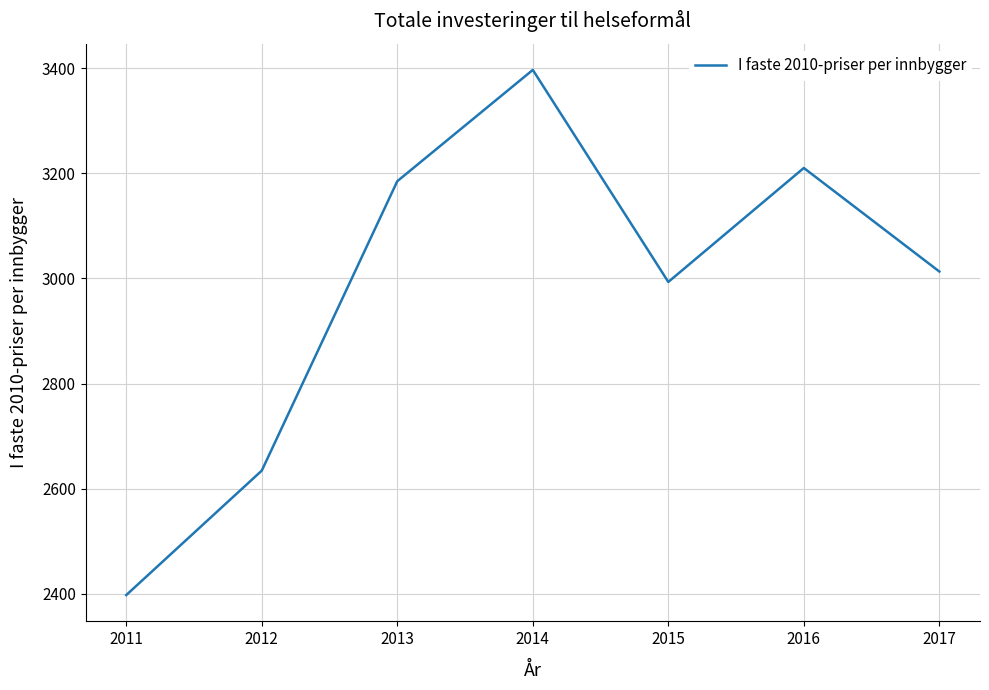

Which category has the lowest value across all series?

2011